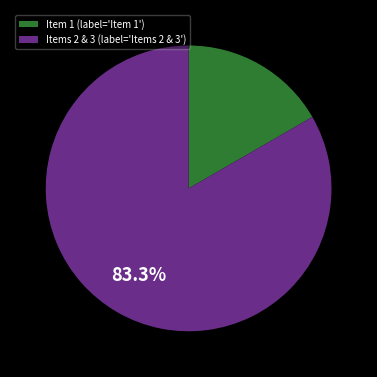

How many slices are in this pie chart?

2